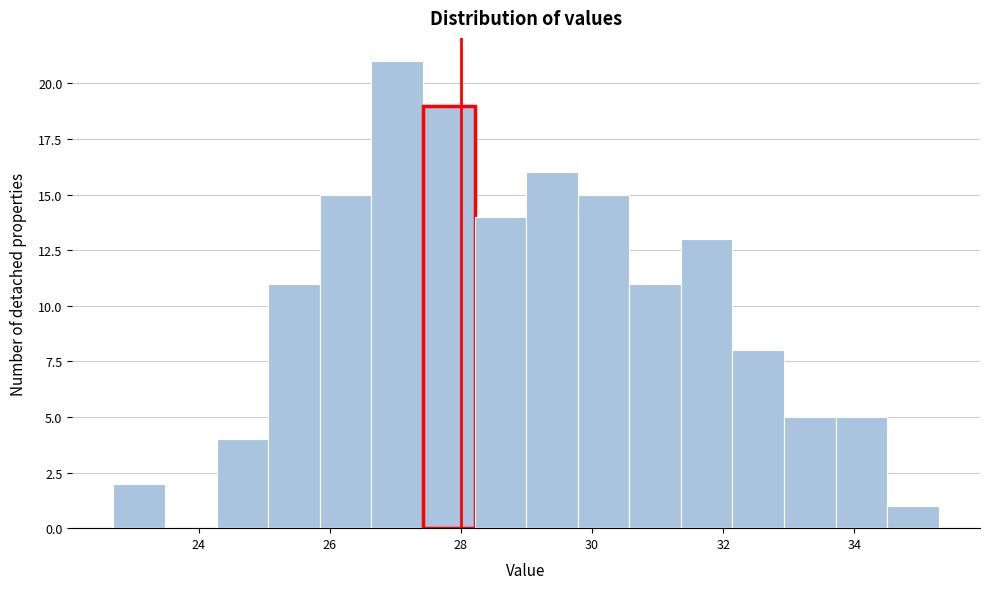

Around what value on the x-axis is the tallest bar? Give the approximate position of its centre, as read against the axis.

27.0